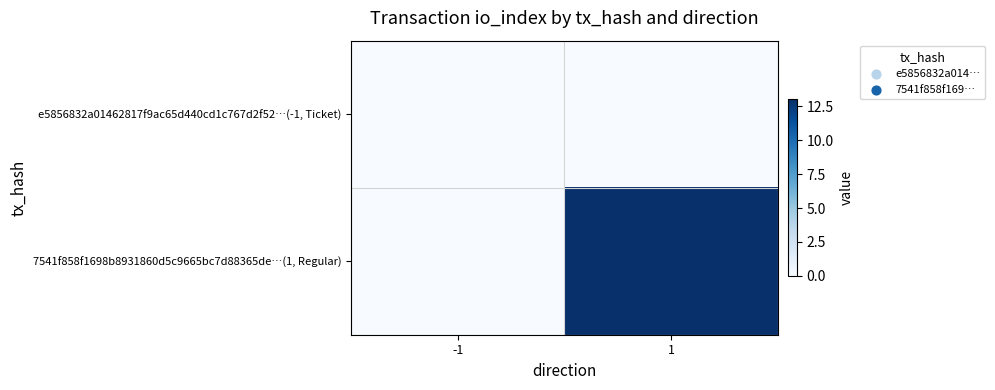

List the series in order of their overall mean, lowest first.

e5856832a01462817f9ac65d440cd1c767d2f52…(-1, Ticket), 7541f858f1698b8931860d5c9665bc7d88365de…(1, Regular)